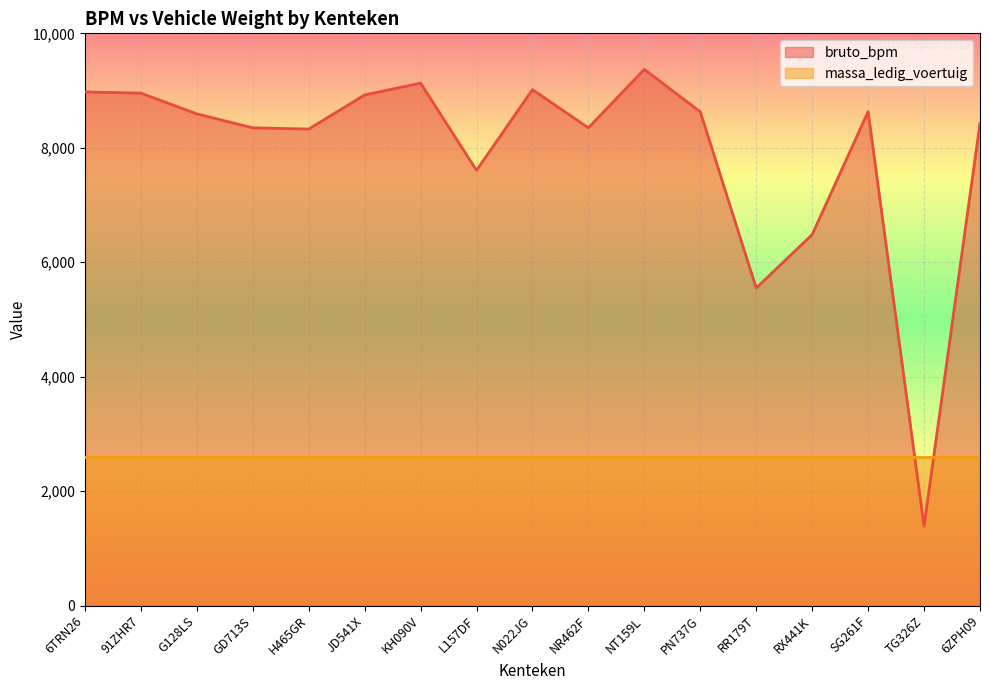

What value does the data have at TG326Z?

1386